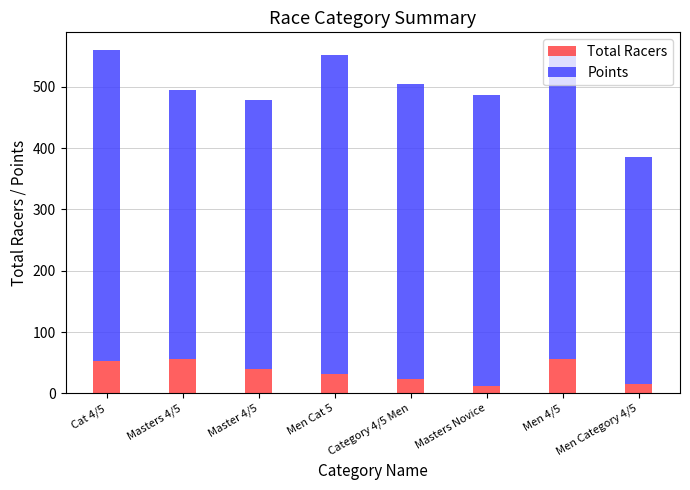

How many data points does each series have?

8